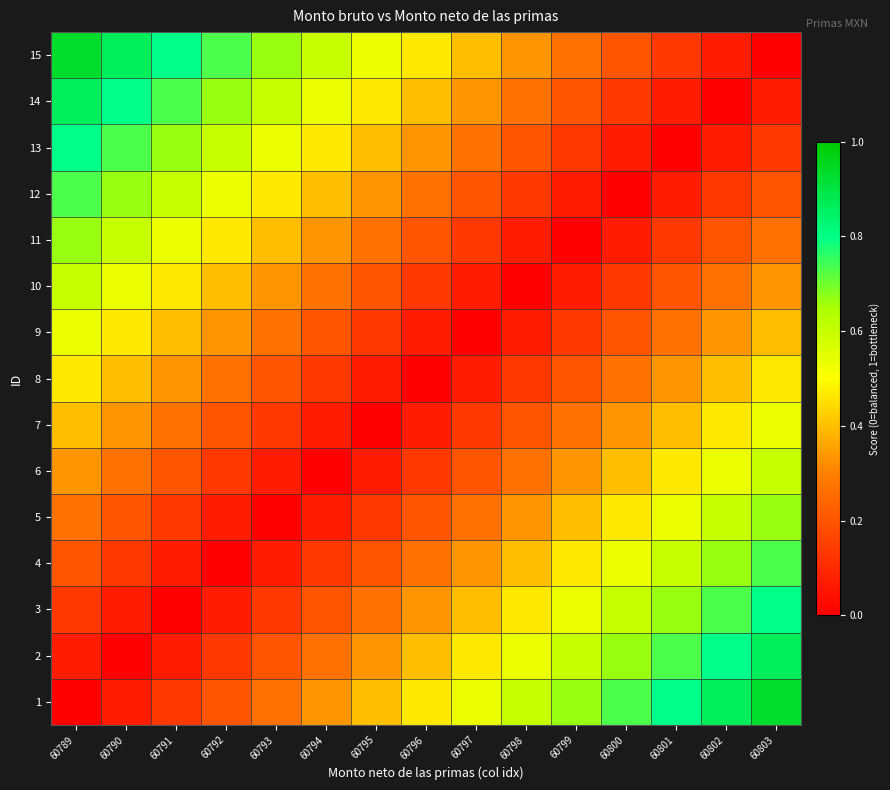

Reading right to left, what are all the values shown in this chart?

1: 60803=0.9	60802=0.9	60801=0.8	60800=0.7	60799=0.7	60798=0.6	60797=0.5	60796=0.5	60795=0.4	60794=0.3	60793=0.3	60792=0.2	60791=0.1	60790=0.1	60789=0.0
2: 60803=0.9	60802=0.8	60801=0.7	60800=0.7	60799=0.6	60798=0.5	60797=0.5	60796=0.4	60795=0.3	60794=0.3	60793=0.2	60792=0.1	60791=0.1	60790=0.0	60789=0.1
3: 60803=0.8	60802=0.7	60801=0.7	60800=0.6	60799=0.5	60798=0.5	60797=0.4	60796=0.3	60795=0.3	60794=0.2	60793=0.1	60792=0.1	60791=0.0	60790=0.1	60789=0.1
4: 60803=0.7	60802=0.7	60801=0.6	60800=0.5	60799=0.5	60798=0.4	60797=0.3	60796=0.3	60795=0.2	60794=0.1	60793=0.1	60792=0.0	60791=0.1	60790=0.1	60789=0.2
5: 60803=0.7	60802=0.6	60801=0.5	60800=0.5	60799=0.4	60798=0.3	60797=0.3	60796=0.2	60795=0.1	60794=0.1	60793=0.0	60792=0.1	60791=0.1	60790=0.2	60789=0.3
6: 60803=0.6	60802=0.5	60801=0.5	60800=0.4	60799=0.3	60798=0.3	60797=0.2	60796=0.1	60795=0.1	60794=0.0	60793=0.1	60792=0.1	60791=0.2	60790=0.3	60789=0.3
7: 60803=0.5	60802=0.5	60801=0.4	60800=0.3	60799=0.3	60798=0.2	60797=0.1	60796=0.1	60795=0.0	60794=0.1	60793=0.1	60792=0.2	60791=0.3	60790=0.3	60789=0.4
8: 60803=0.5	60802=0.4	60801=0.3	60800=0.3	60799=0.2	60798=0.1	60797=0.1	60796=0.0	60795=0.1	60794=0.1	60793=0.2	60792=0.3	60791=0.3	60790=0.4	60789=0.5
9: 60803=0.4	60802=0.3	60801=0.3	60800=0.2	60799=0.1	60798=0.1	60797=0.0	60796=0.1	60795=0.1	60794=0.2	60793=0.3	60792=0.3	60791=0.4	60790=0.5	60789=0.5
10: 60803=0.3	60802=0.3	60801=0.2	60800=0.1	60799=0.1	60798=0.0	60797=0.1	60796=0.1	60795=0.2	60794=0.3	60793=0.3	60792=0.4	60791=0.5	60790=0.5	60789=0.6
11: 60803=0.3	60802=0.2	60801=0.1	60800=0.1	60799=0.0	60798=0.1	60797=0.1	60796=0.2	60795=0.3	60794=0.3	60793=0.4	60792=0.5	60791=0.5	60790=0.6	60789=0.7
12: 60803=0.2	60802=0.1	60801=0.1	60800=0.0	60799=0.1	60798=0.1	60797=0.2	60796=0.3	60795=0.3	60794=0.4	60793=0.5	60792=0.5	60791=0.6	60790=0.7	60789=0.7
13: 60803=0.1	60802=0.1	60801=0.0	60800=0.1	60799=0.1	60798=0.2	60797=0.3	60796=0.3	60795=0.4	60794=0.5	60793=0.5	60792=0.6	60791=0.7	60790=0.7	60789=0.8
14: 60803=0.1	60802=0.0	60801=0.1	60800=0.1	60799=0.2	60798=0.3	60797=0.3	60796=0.4	60795=0.5	60794=0.5	60793=0.6	60792=0.7	60791=0.7	60790=0.8	60789=0.9
15: 60803=0.0	60802=0.1	60801=0.1	60800=0.2	60799=0.3	60798=0.3	60797=0.4	60796=0.5	60795=0.5	60794=0.6	60793=0.7	60792=0.7	60791=0.8	60790=0.9	60789=0.9